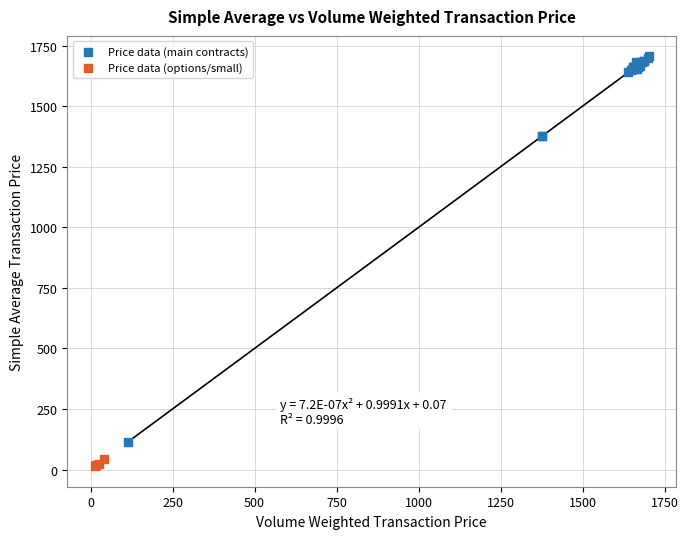

Which series reaches the minimum Y coordinate?

Price data (options/small)